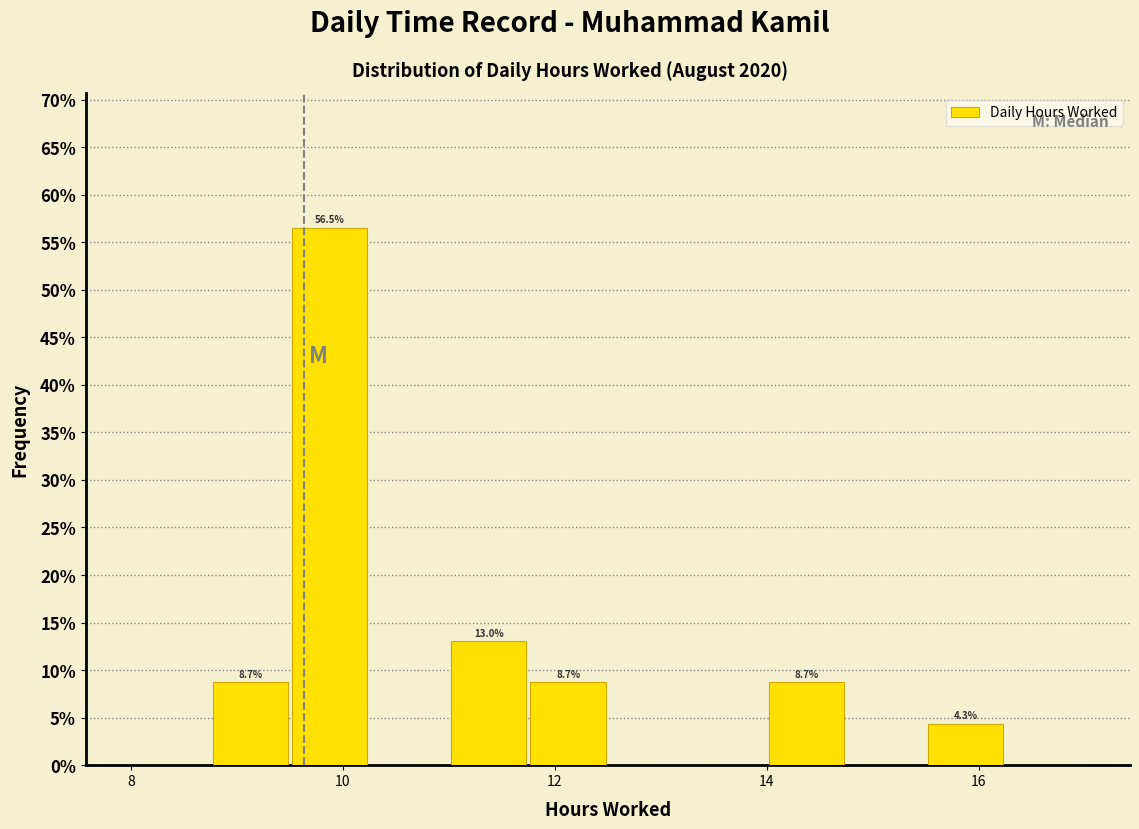

Around what value on the x-axis is the tallest bar? Give the approximate position of its centre, as read against the axis.

9.8